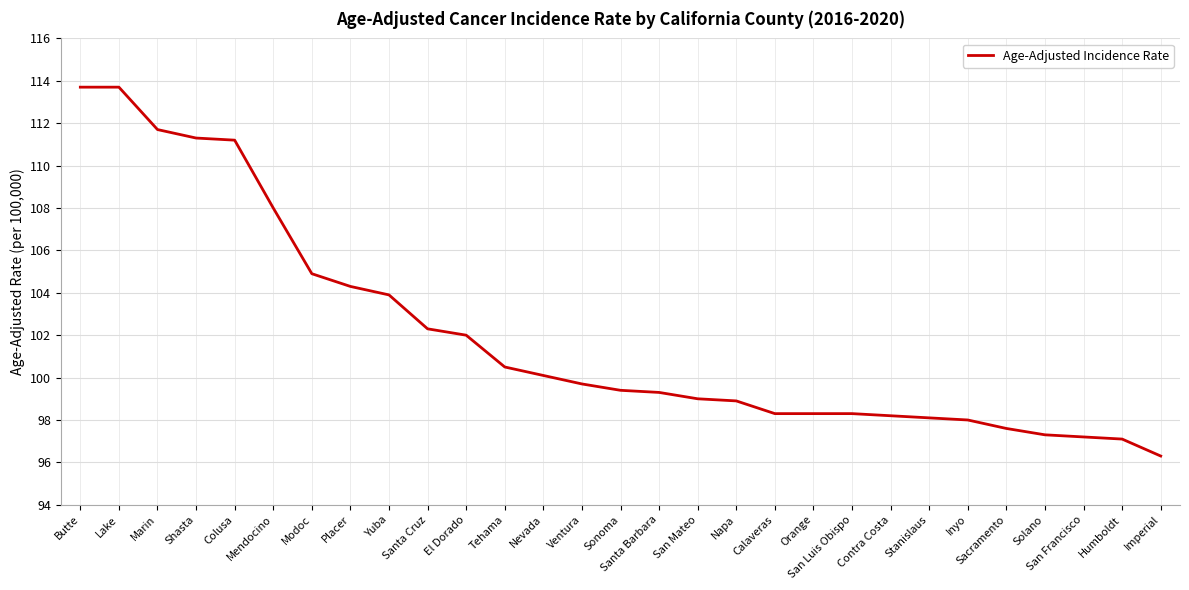

What position from the left is Santa Barbara?

16